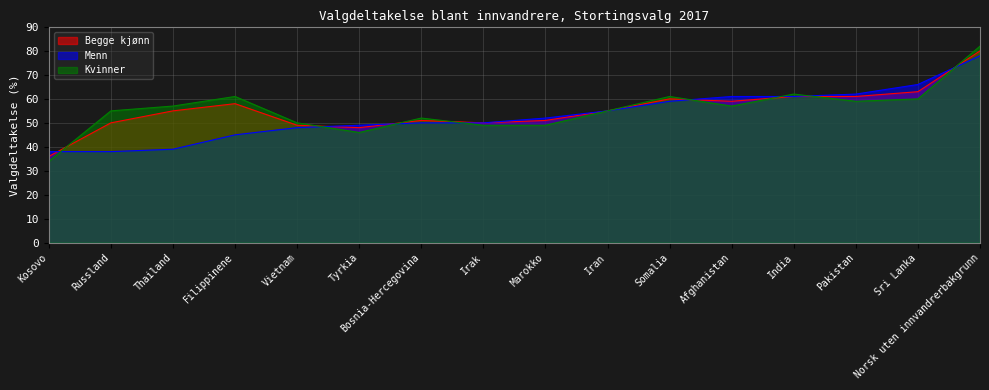

Reading left to right, list all the values displayed in this chart.

Begge kjønn: Kosovo=36	Russland=50	Thailand=55	Filippinene=58	Vietnam=49	Tyrkia=48	Bosnia-Hercegovina=51	Irak=50	Marokko=51	Iran=55	Somalia=60	Afghanistan=59	India=61	Pakistan=61	Sri Lanka=63	Norsk uten innvandrerbakgrunn=80
Menn: Kosovo=38	Russland=38	Thailand=39	Filippinene=45	Vietnam=48	Tyrkia=49	Bosnia-Hercegovina=50	Irak=50	Marokko=52	Iran=55	Somalia=59	Afghanistan=61	India=61	Pakistan=62	Sri Lanka=66	Norsk uten innvandrerbakgrunn=78
Kvinner: Kosovo=34	Russland=55	Thailand=57	Filippinene=61	Vietnam=50	Tyrkia=46	Bosnia-Hercegovina=52	Irak=49	Marokko=49	Iran=55	Somalia=61	Afghanistan=57	India=62	Pakistan=59	Sri Lanka=60	Norsk uten innvandrerbakgrunn=82